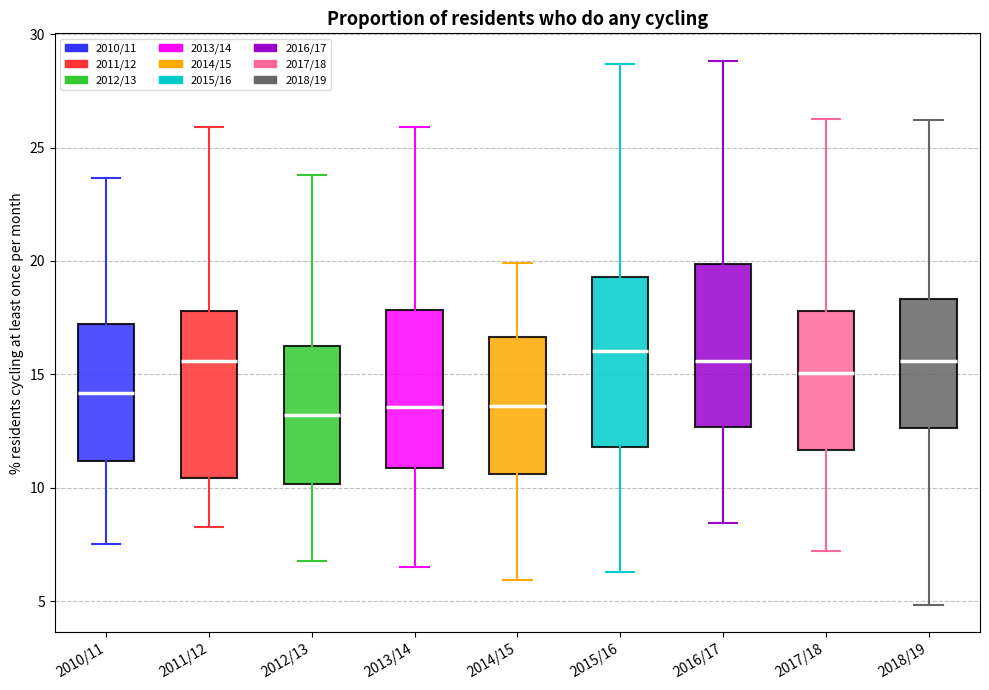

Where is the upper edge of the box for 2012/13 on the y-axis? The values are not printed on the chart, so give them approximately, as read against the axis.

16.0